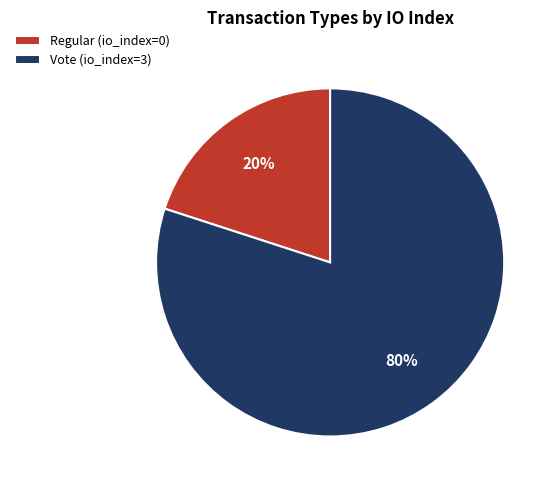

Which category has the biggest portion of the pie?

Vote